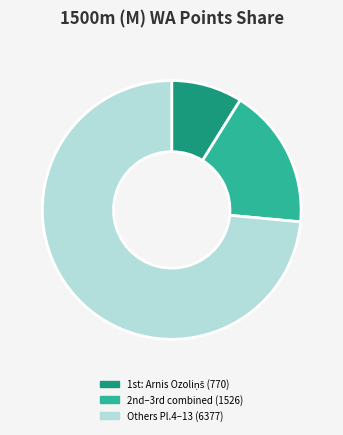

Does any single category account for the majority?

Yes